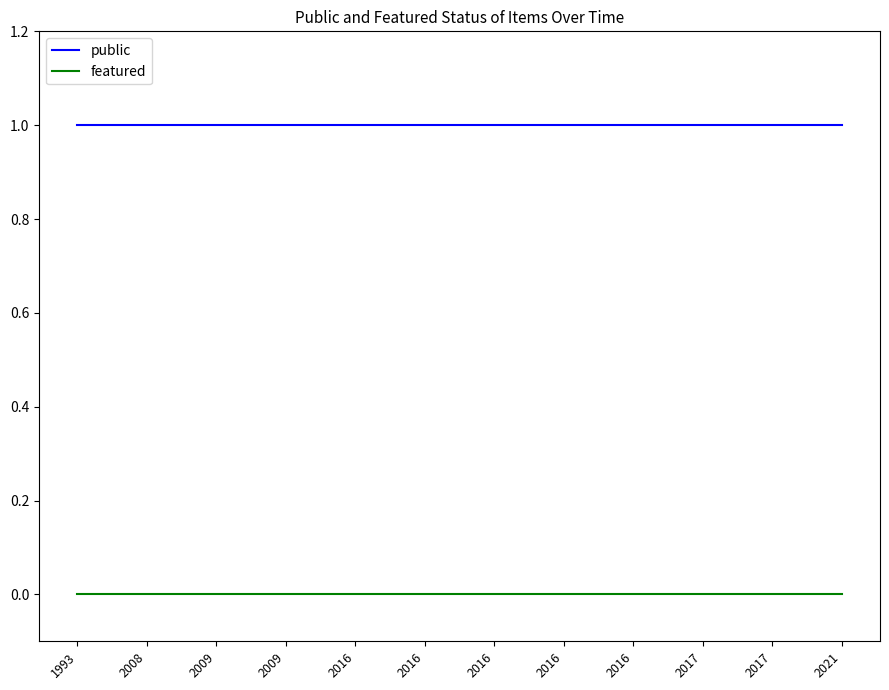

Reading left to right, transcribe all the data shown in this chart.

public: 1	1	1	1	1	1	1	1	1	1	1	1
featured: 0	0	0	0	0	0	0	0	0	0	0	0